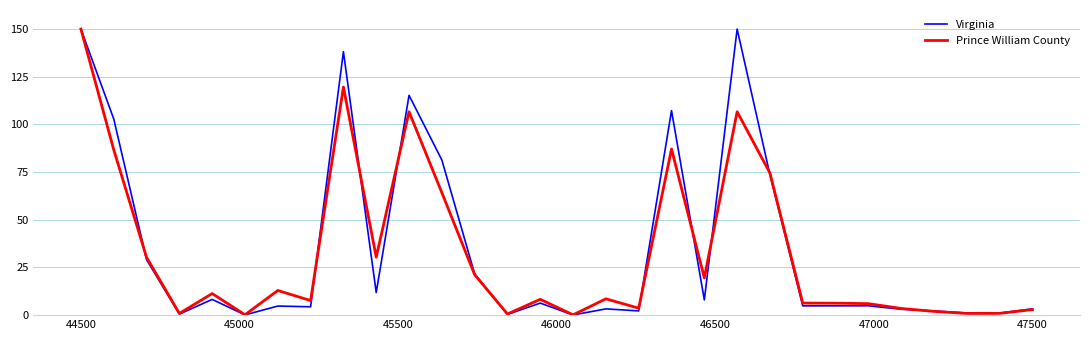

What are all the series names shown in the legend?

Virginia, Prince William County